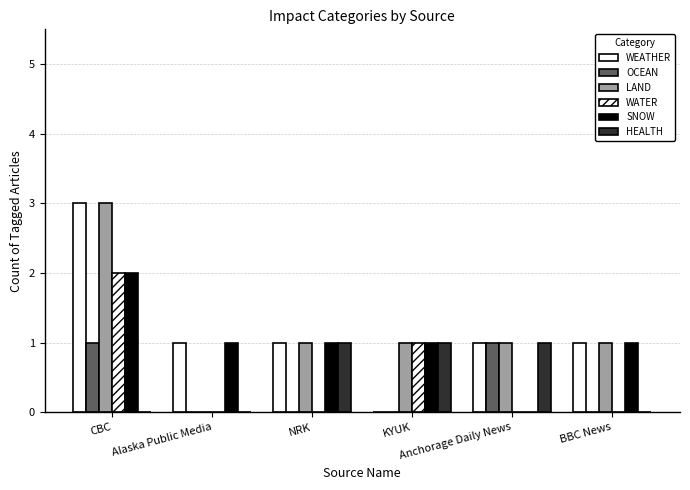

Rank the series by their maximum value, from highest to lowest.

WEATHER, LAND, WATER, SNOW, OCEAN, HEALTH